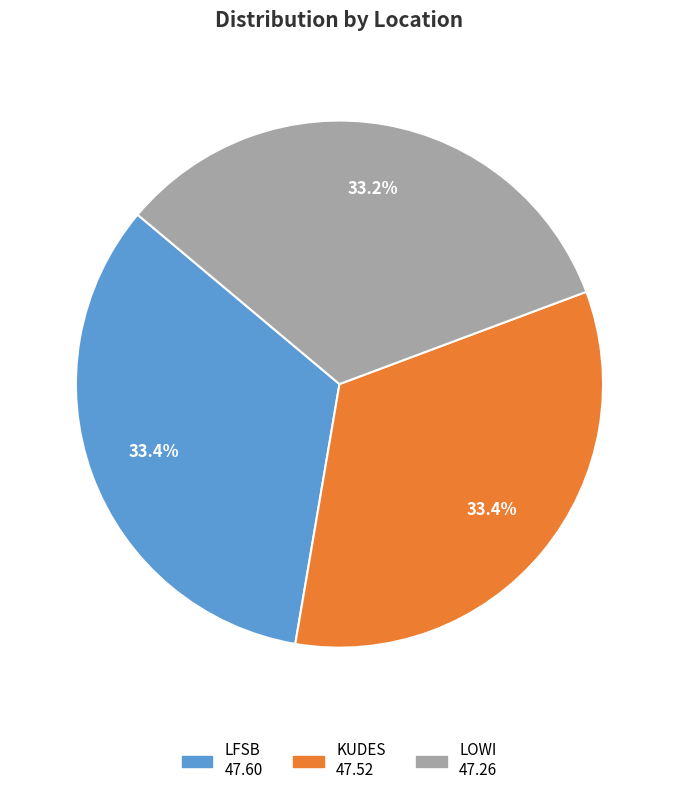

Is there any slice that represents more than half of the pie?

No